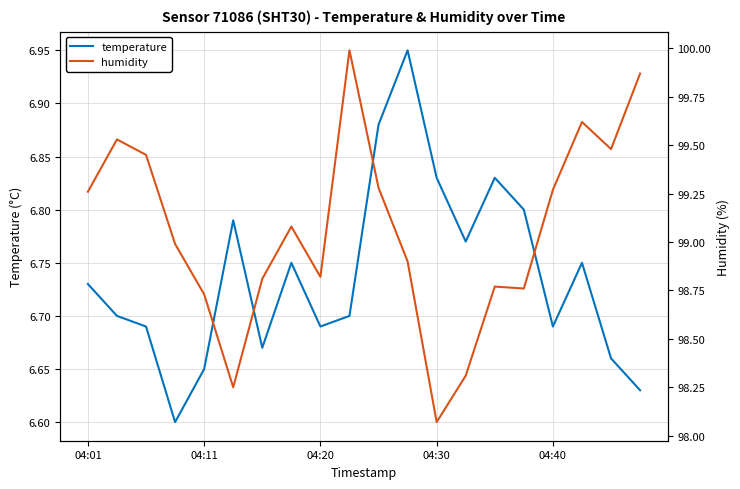

Which label corresponds to the smallest value in the chart?

04:30